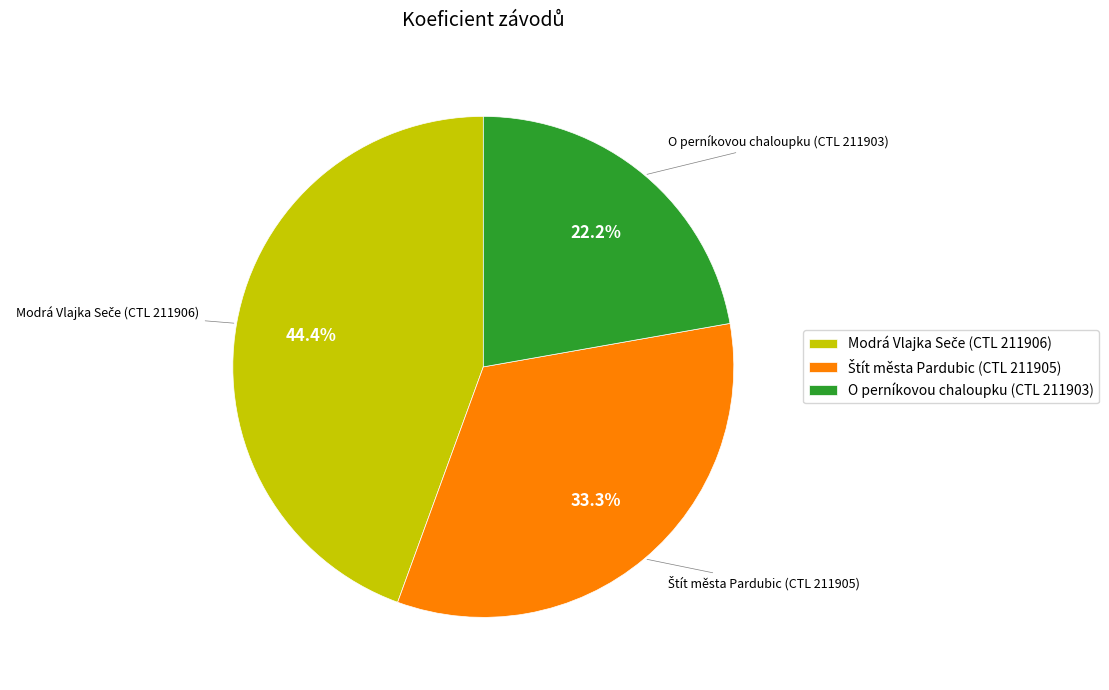

How many segments does this pie chart have?

3